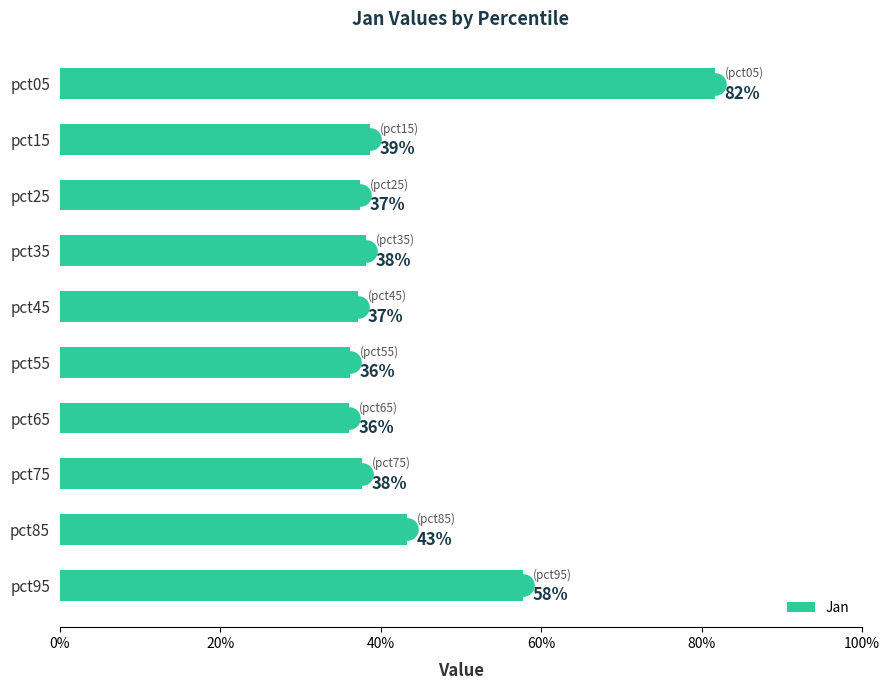

Where is the data nearest to the value 0?

pct65